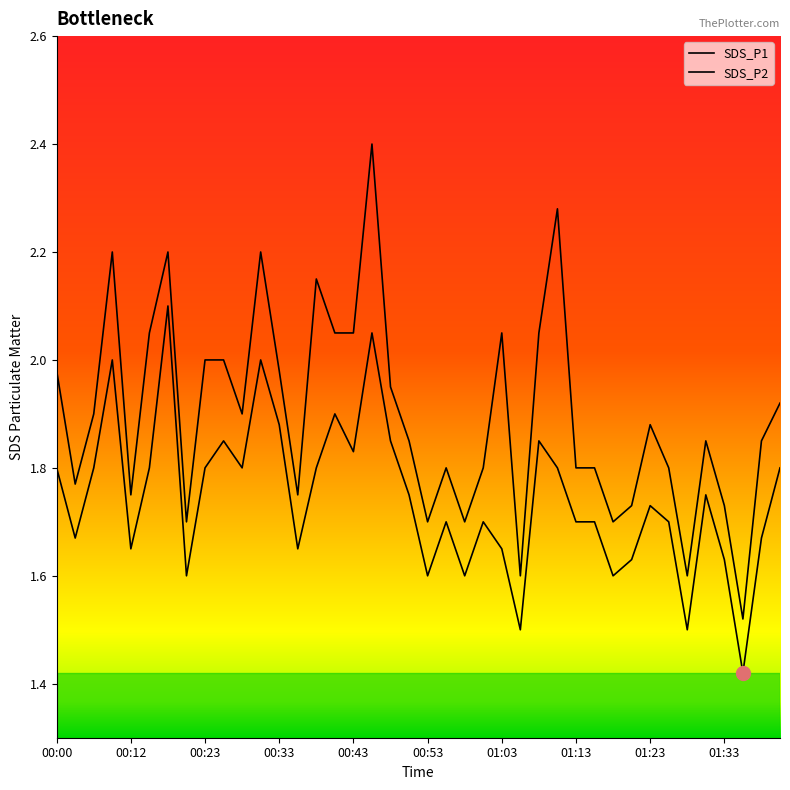

Is this an area chart (filled region under the line)?

No